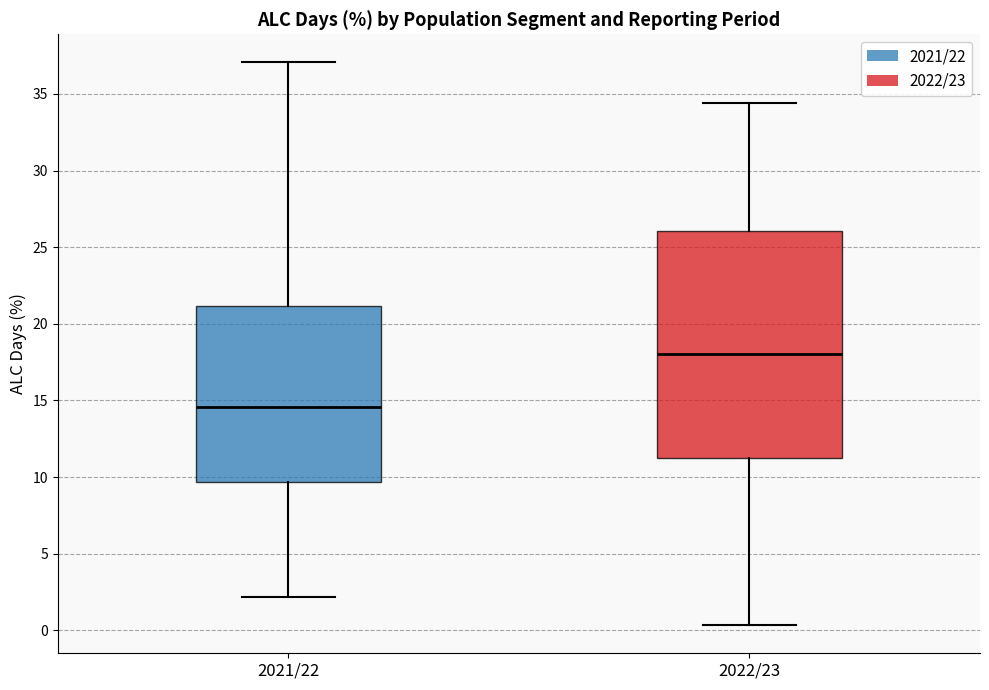

Where does the lower whisker of the box for 2022/23 end on the y-axis? The values are not printed on the chart, so give them approximately, as read against the axis.

0.5